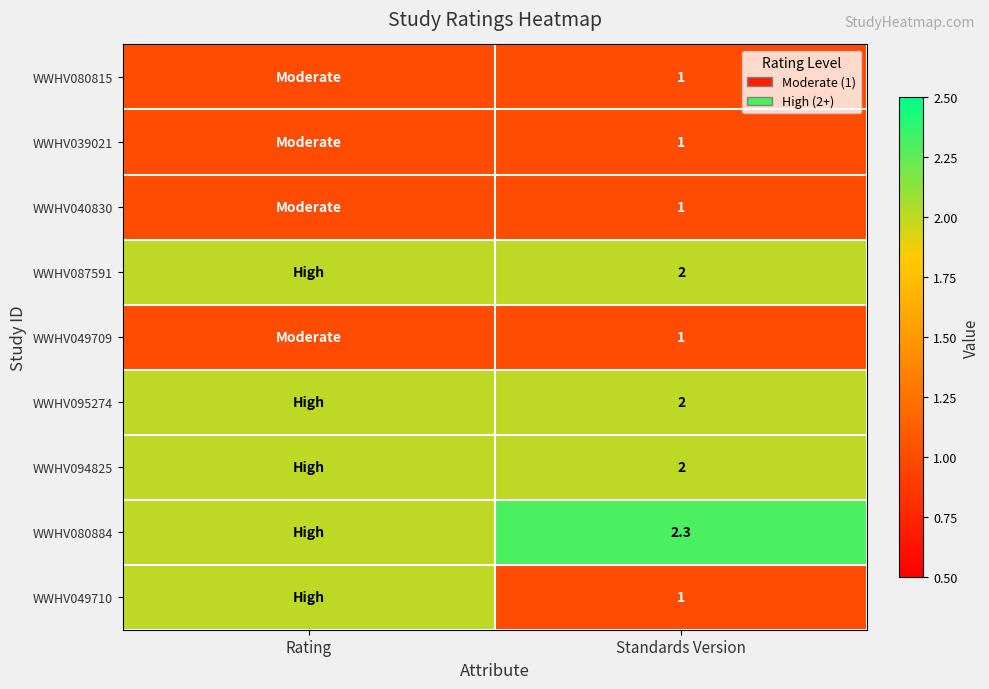

Is it true that WWHV094825 equals 1.0 at Standards Version?

False